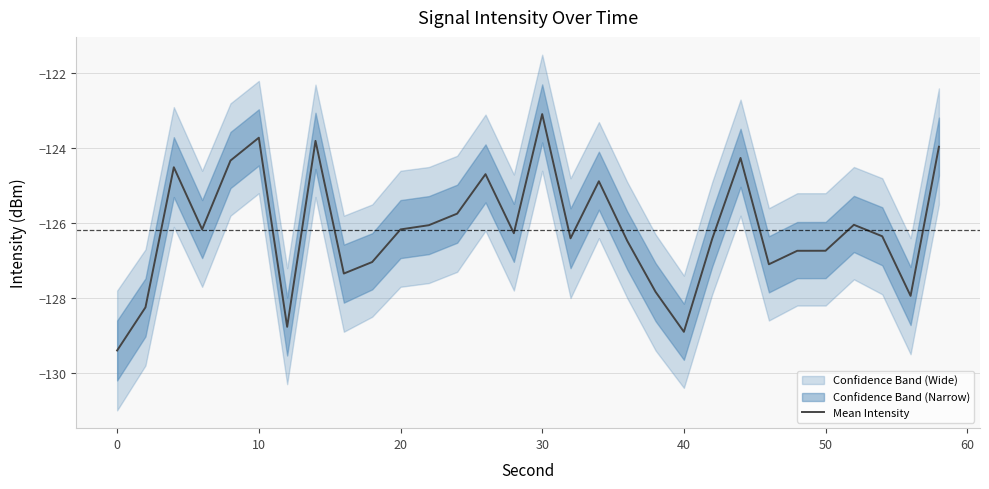

How many data points are above -126?

10